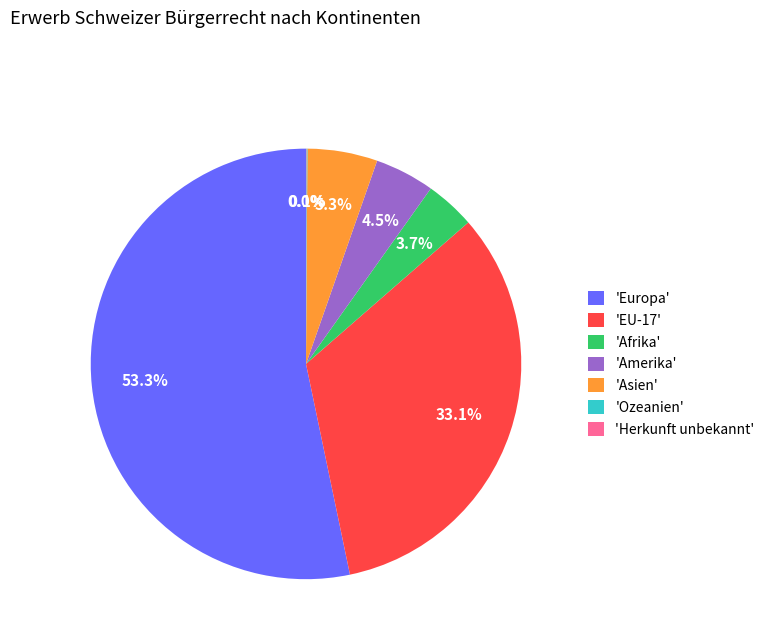

Between 'Asien' and 'EU-17', which is larger?

'EU-17'